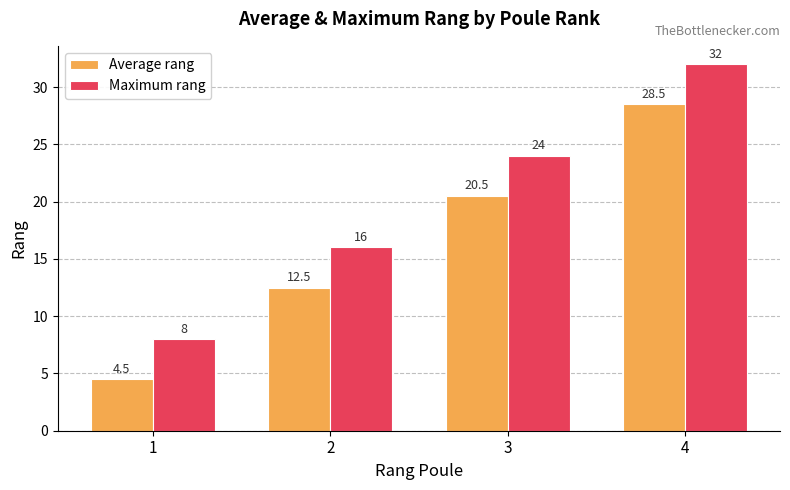

How many bars are there in each group?

2